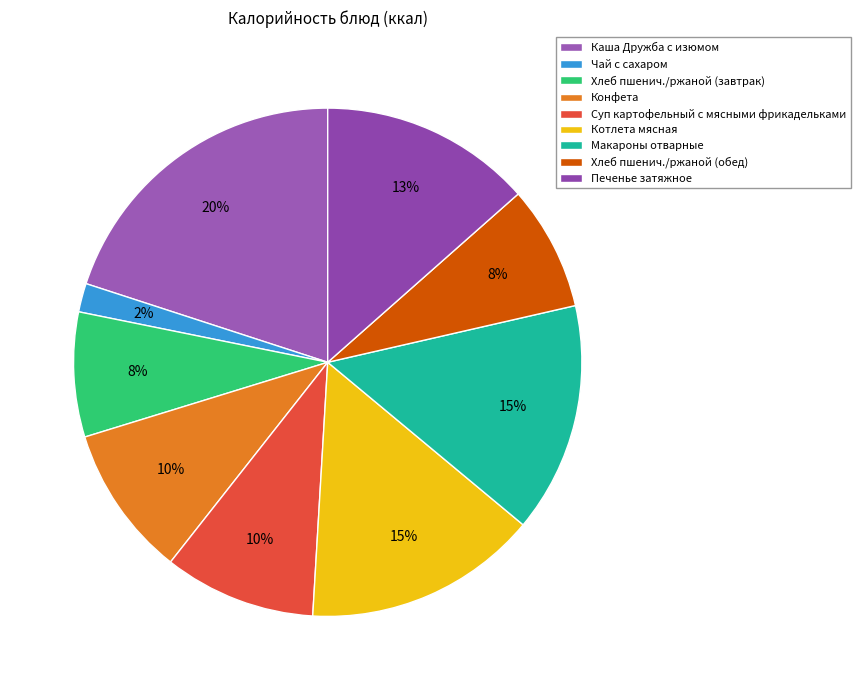

How many slices are in this pie chart?

9